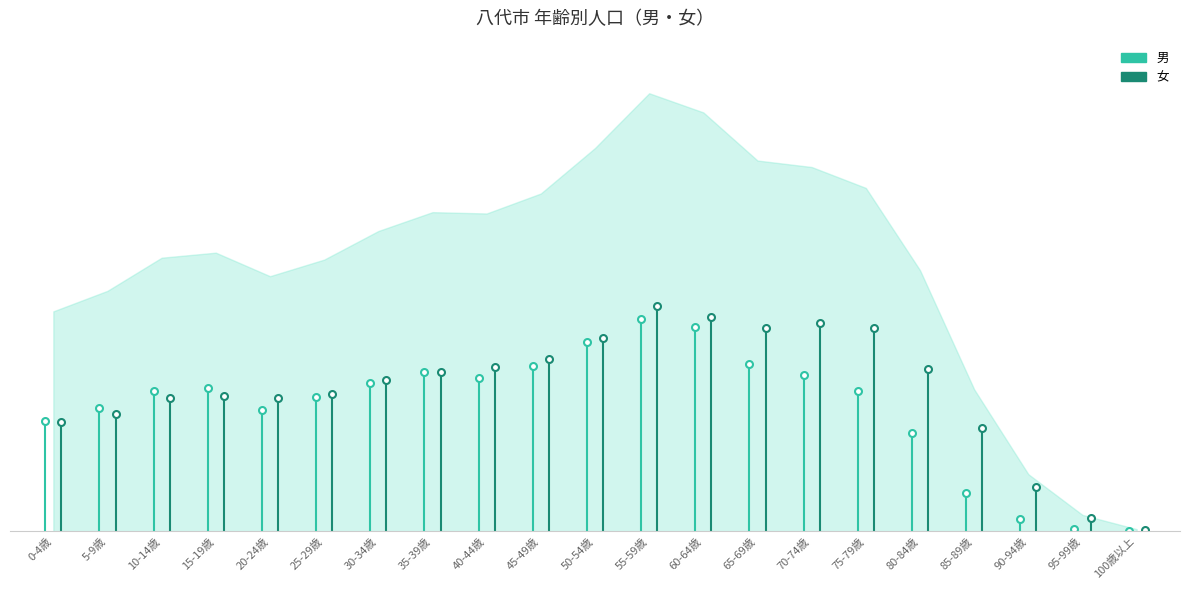

What is the value of the 男 point at the 2nd from the left?

2665